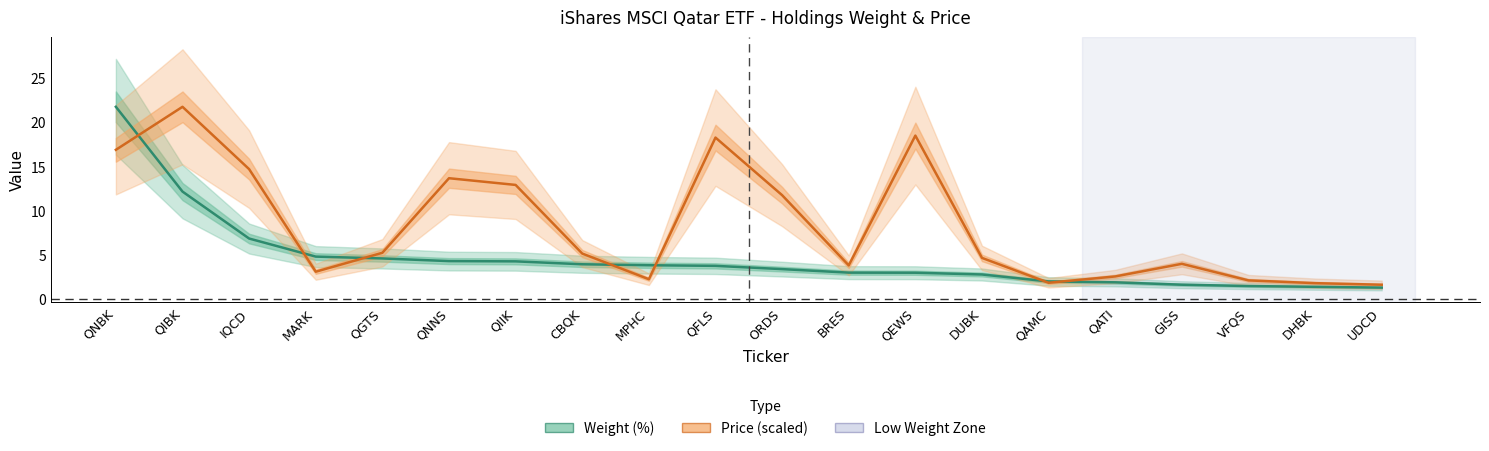

At how many categories does at least one series exceed 5?

10